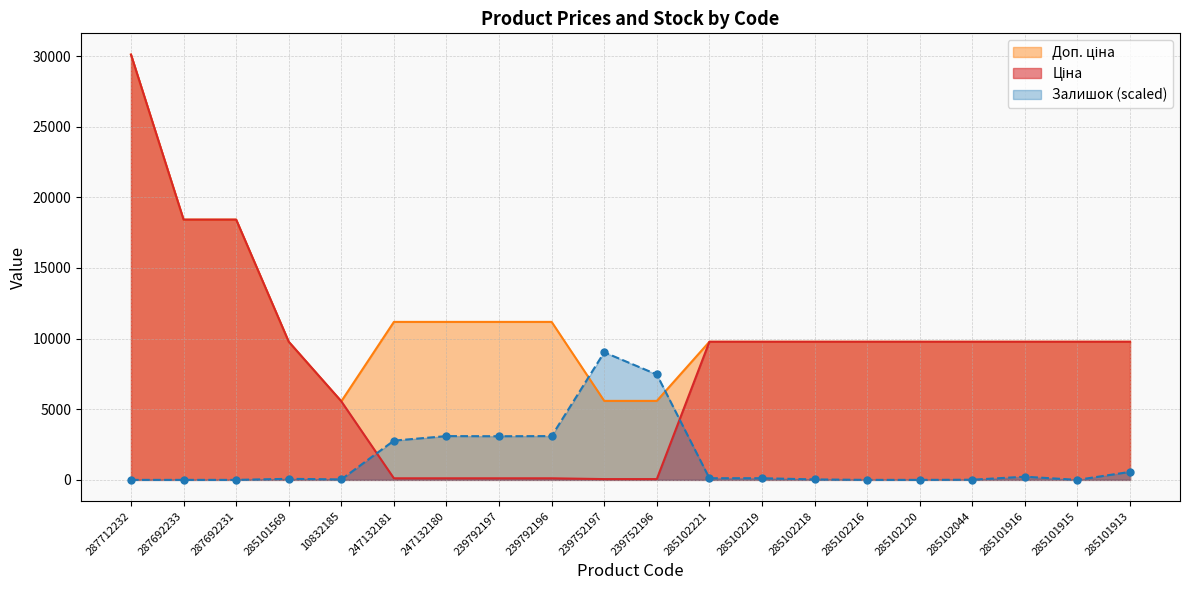

After their last crossing, which series has the higher values: Залишок or Доп. ціна?

Доп. ціна